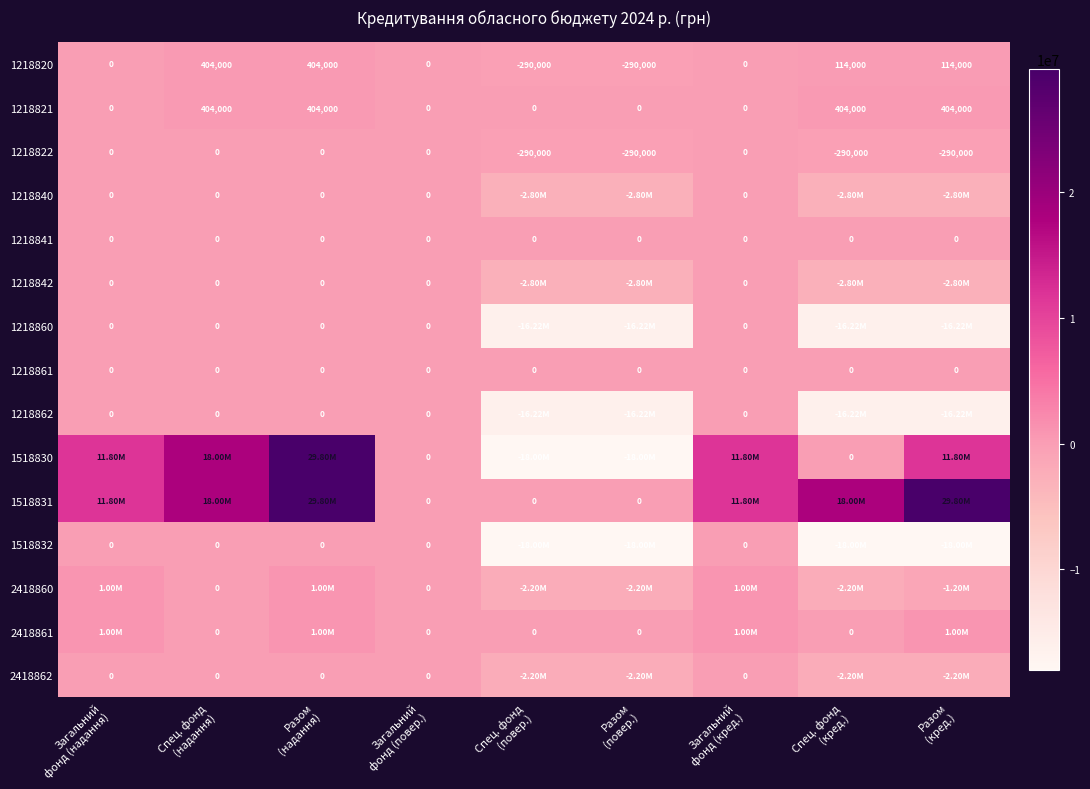

Which category has the highest value across all series?

Разом
(надання)